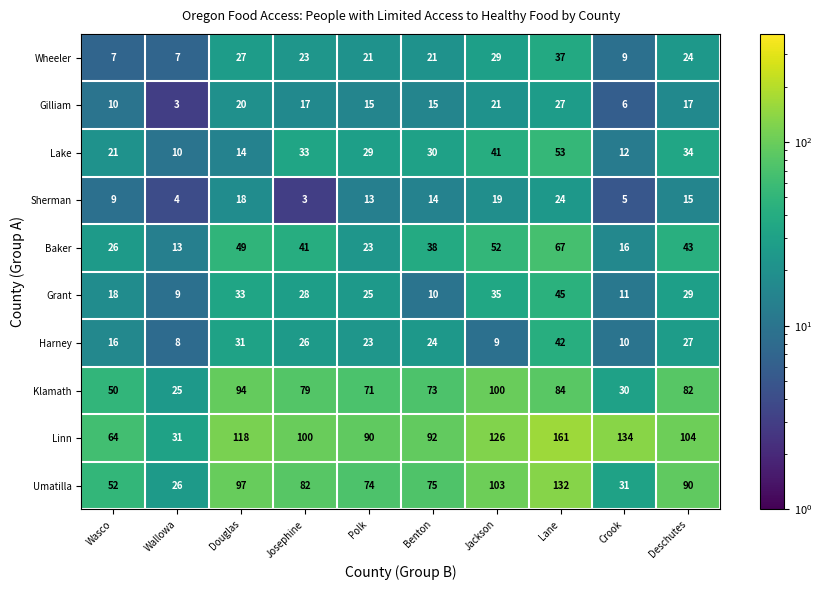

At which label does Umatilla first exceed 82?

Douglas